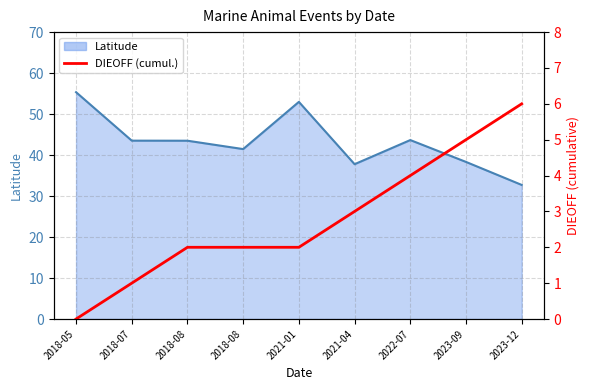

Reading left to right, transcribe all the data shown in this chart.

0	1	2	2	2	3	4	5	6